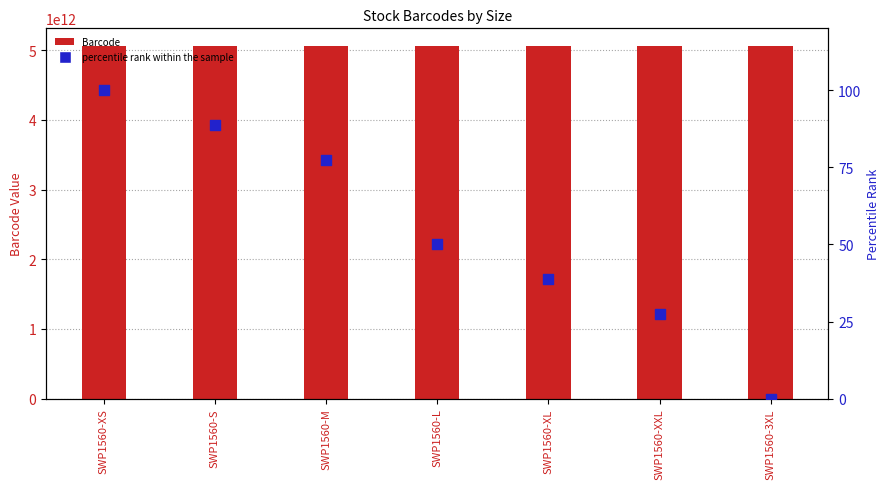

What are all the series names shown in the legend?

Barcode, percentile rank within the sample